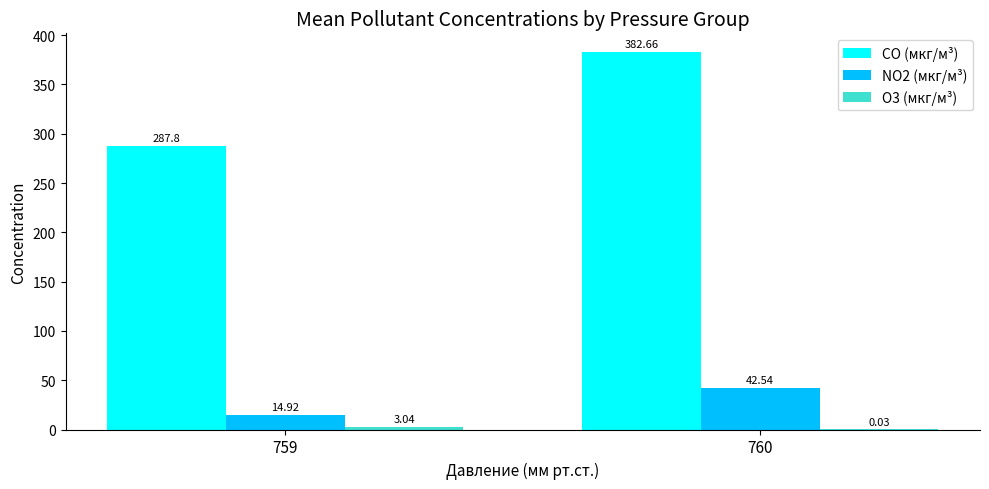

Between 759 and 760, which series saw the biggest shift?

CO (мкг/м³)